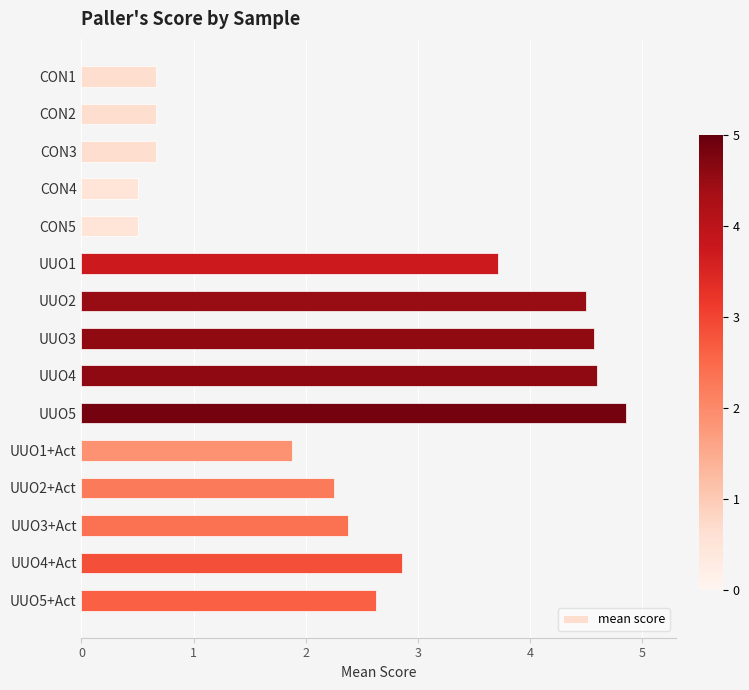

At which label is the value closest to 2?

UUO1+Act